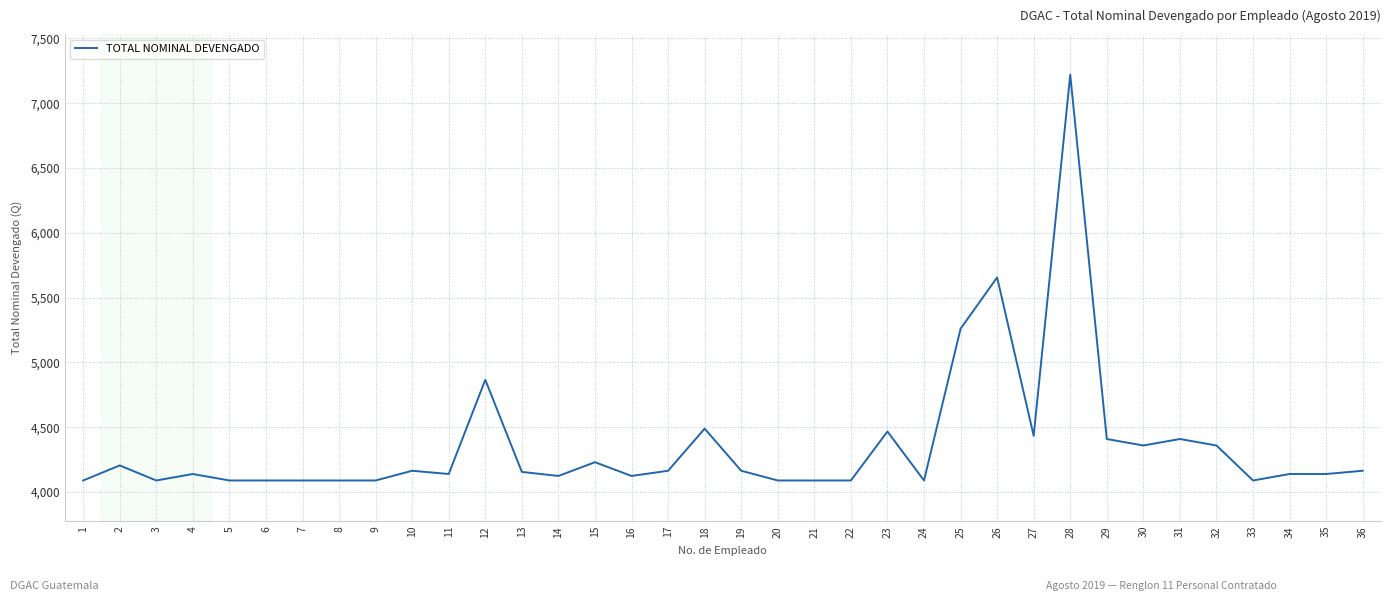

What is the ratio of the value at 8 to the value at 11?

1.0